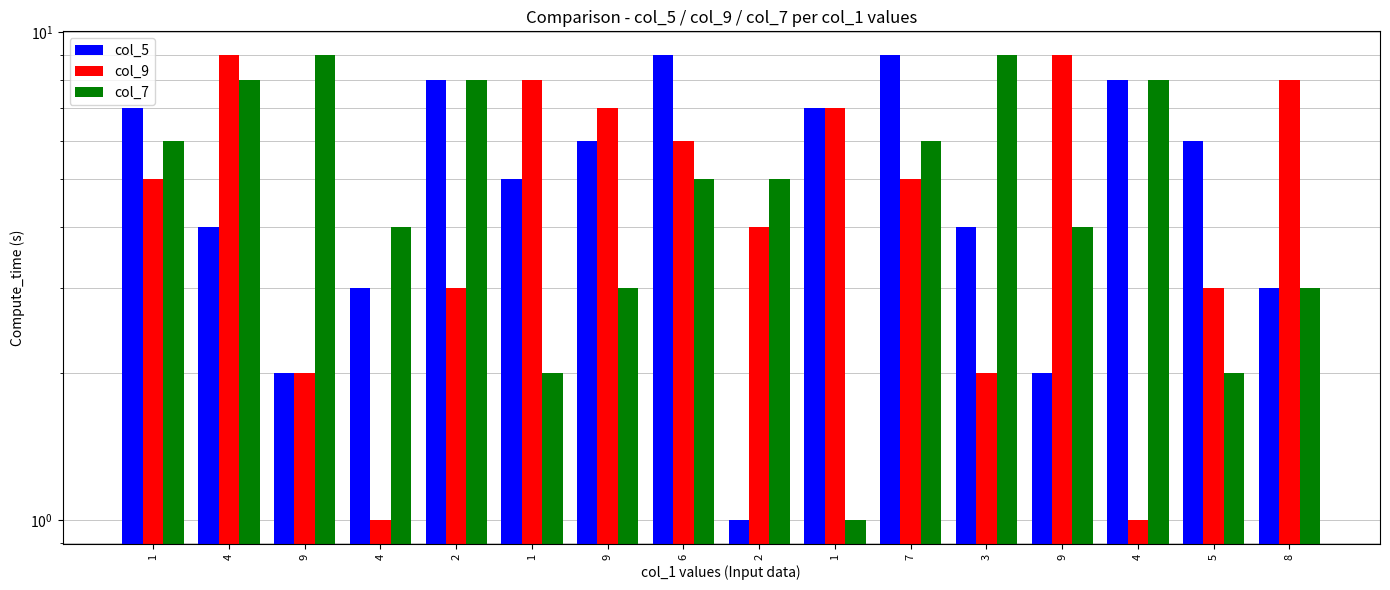

True or false: col_5 has a value of 3 at 9.

False